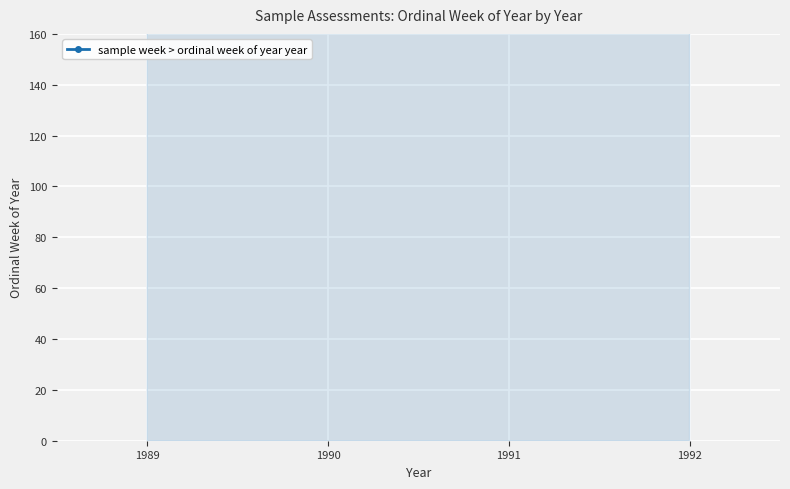

The value at 1990 is 1210. True or false?

False